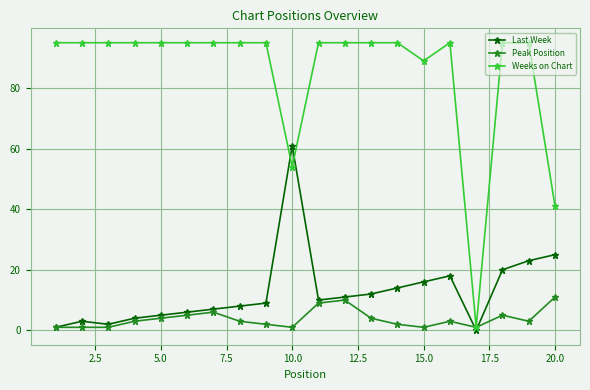

How many lines are shown in the chart?

3